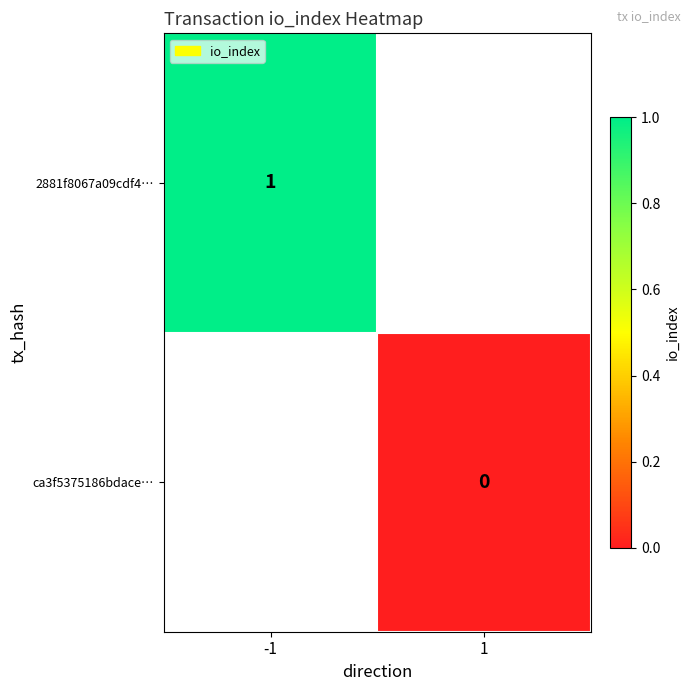

Is it true that 2881f8067a09cdf4… equals 1 at -1?

True